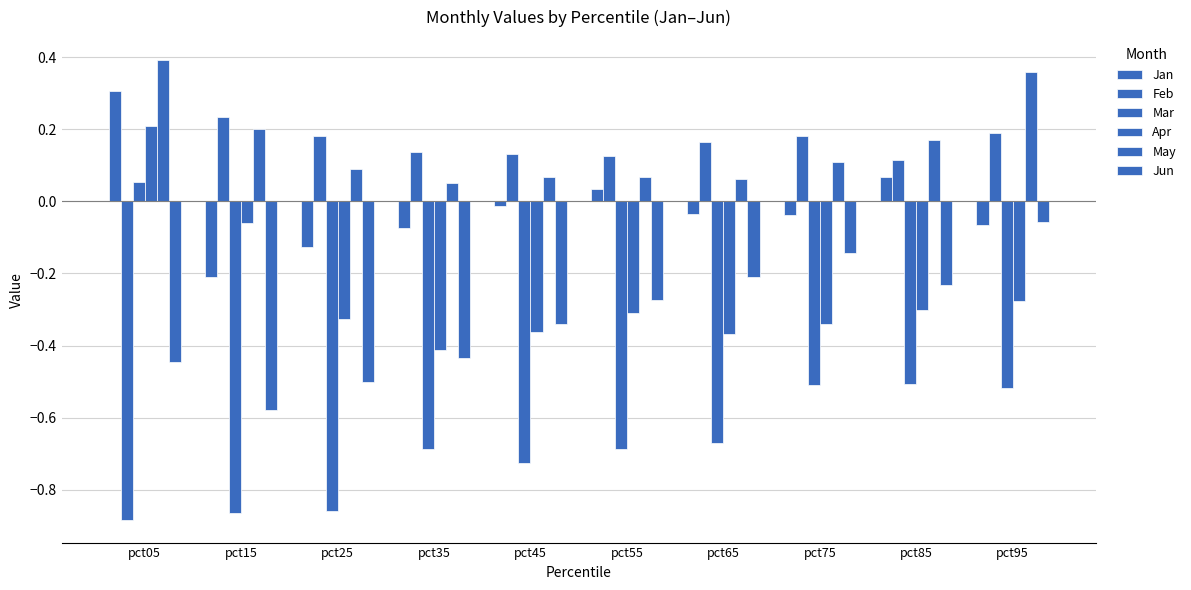

How many groups of bars are there?

10